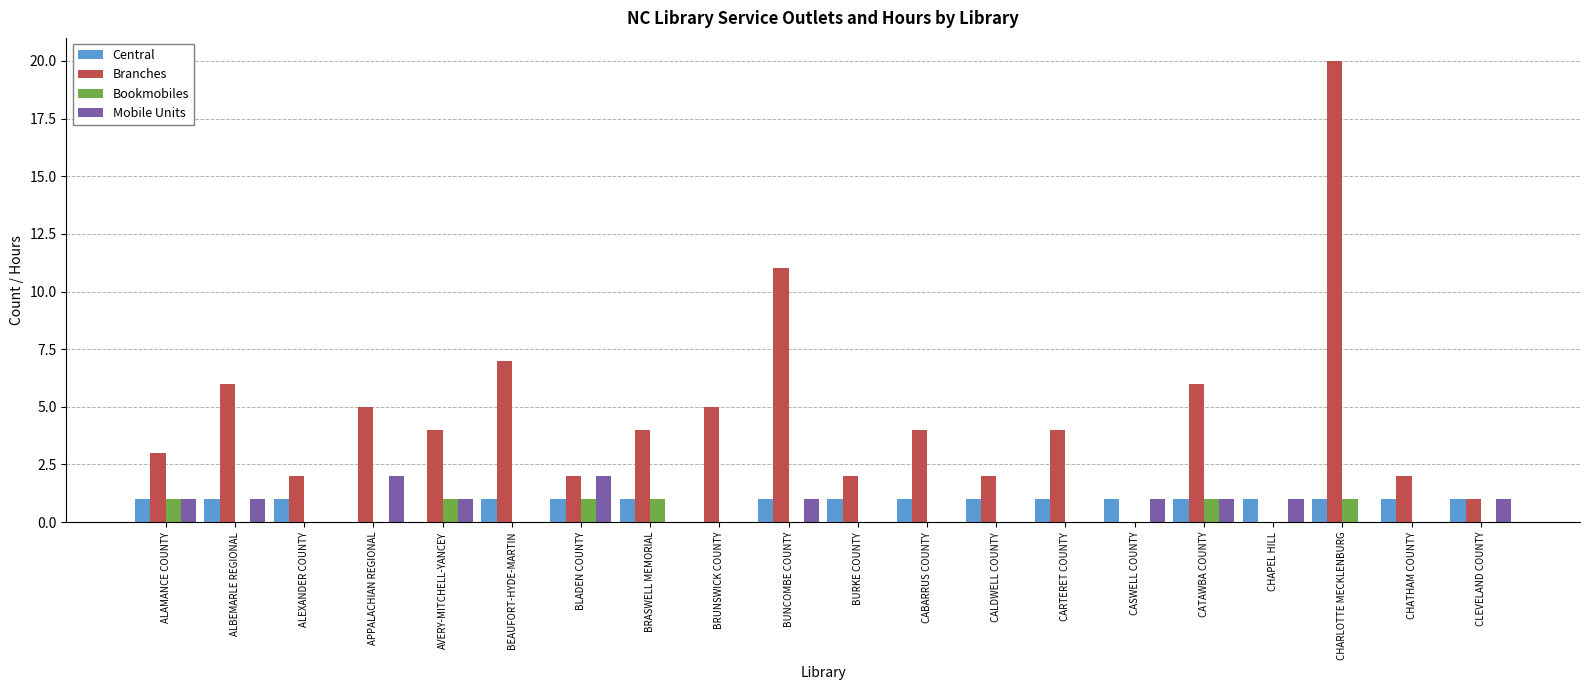

Which label corresponds to the largest value in the chart?

CHARLOTTE MECKLENBURG